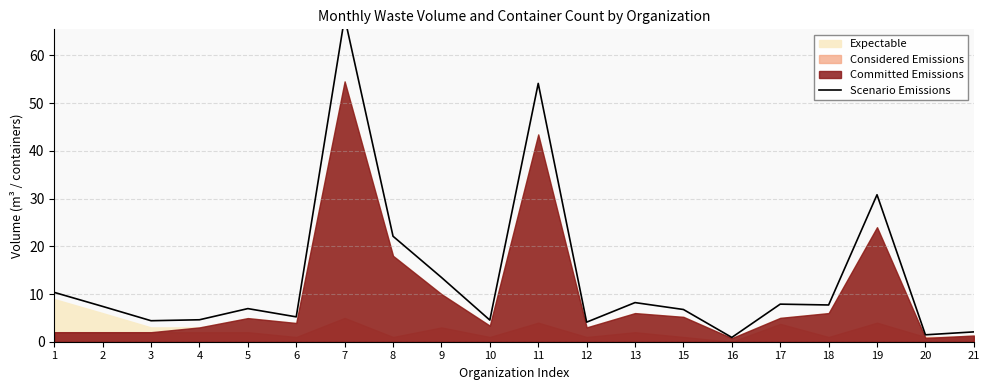

What is the difference between the values at 13 and 15?

1.4